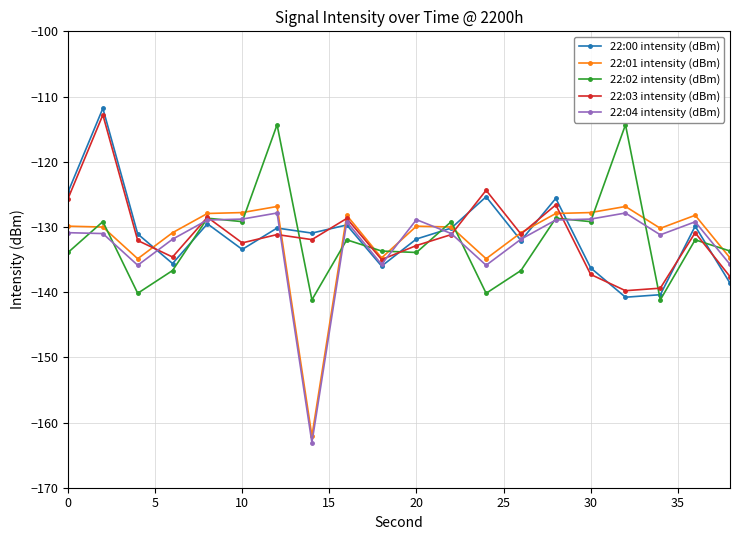

True or false: 22:04 intensity (dBm) and 22:00 intensity (dBm) intersect in this chart.

True